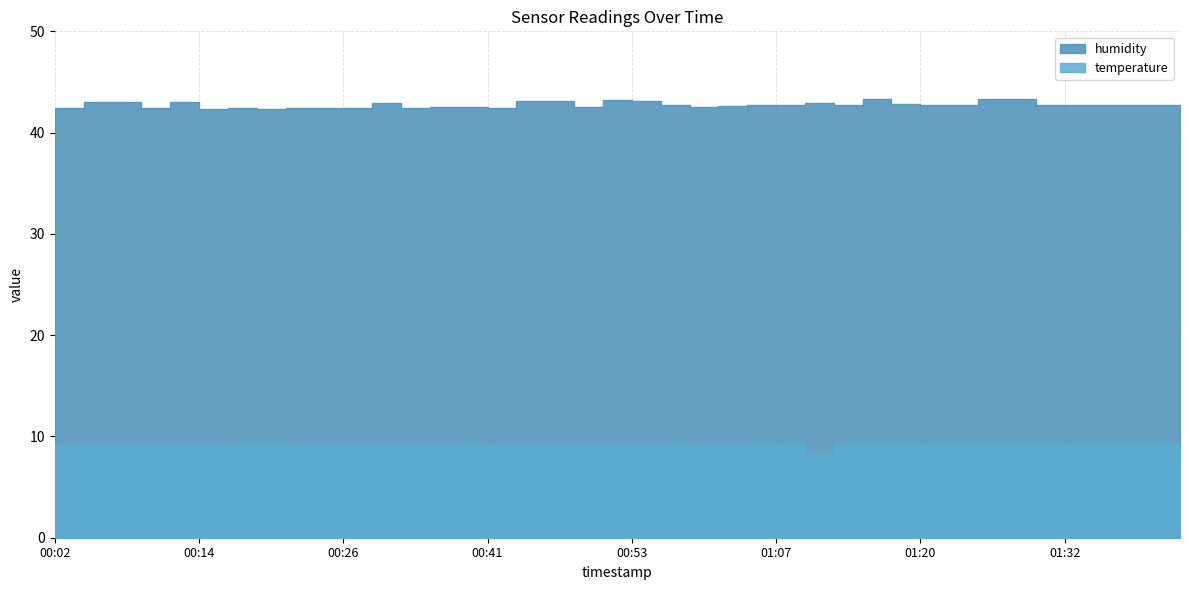

At which category does temperature reach its first local peak?

00:38